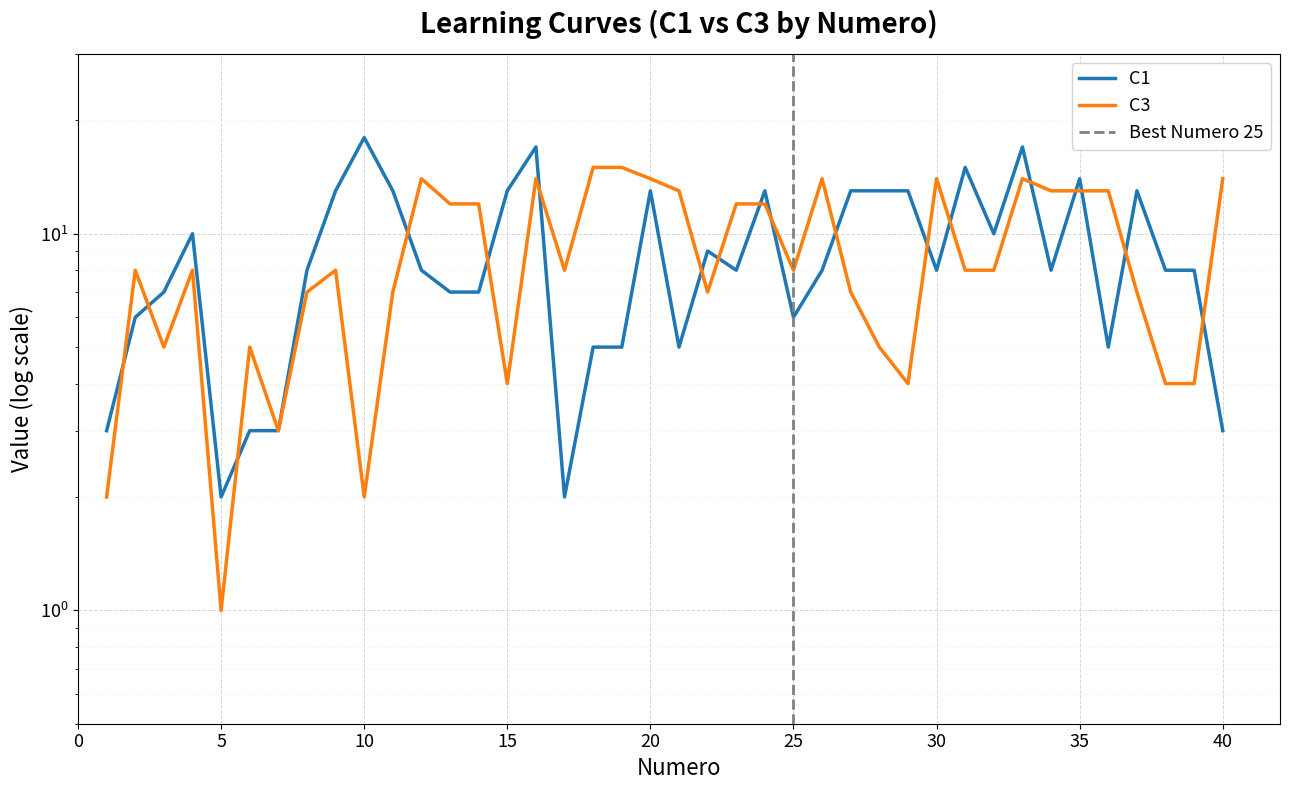

True or false: C1 has a value of 3 at 40.

True